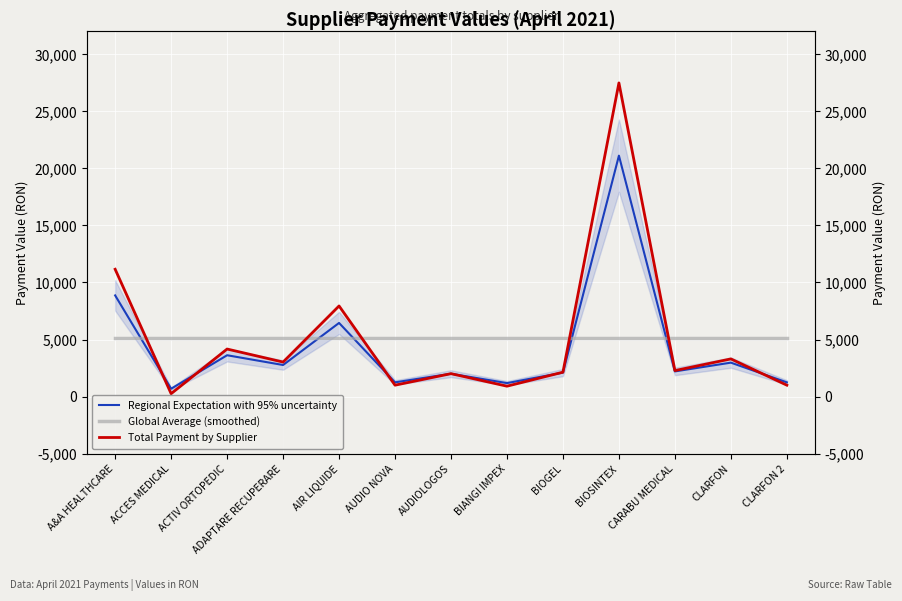

Where is the first local minimum for Regional Expectation with 95% uncertainty?

ACCES MEDICAL